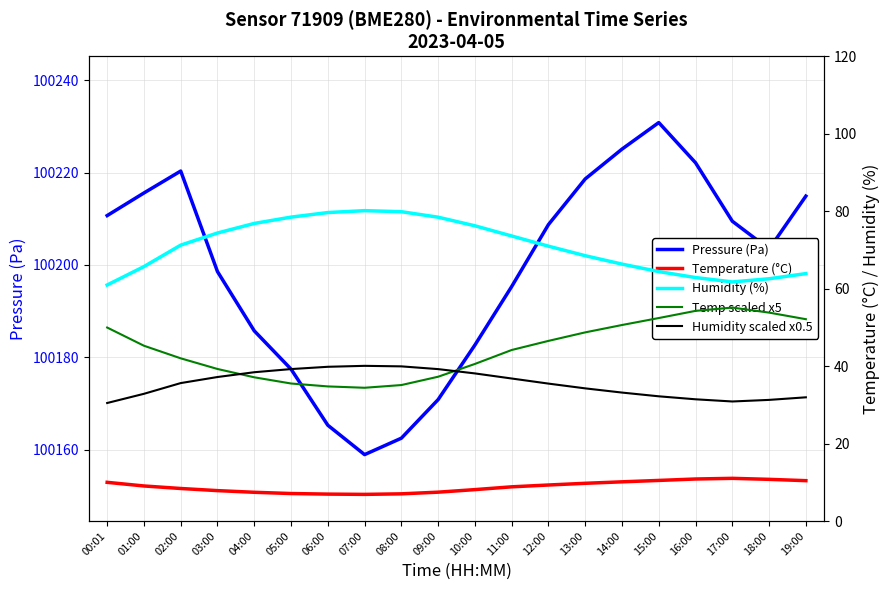

Which series has the largest total across all categories?

Pressure (Pa)